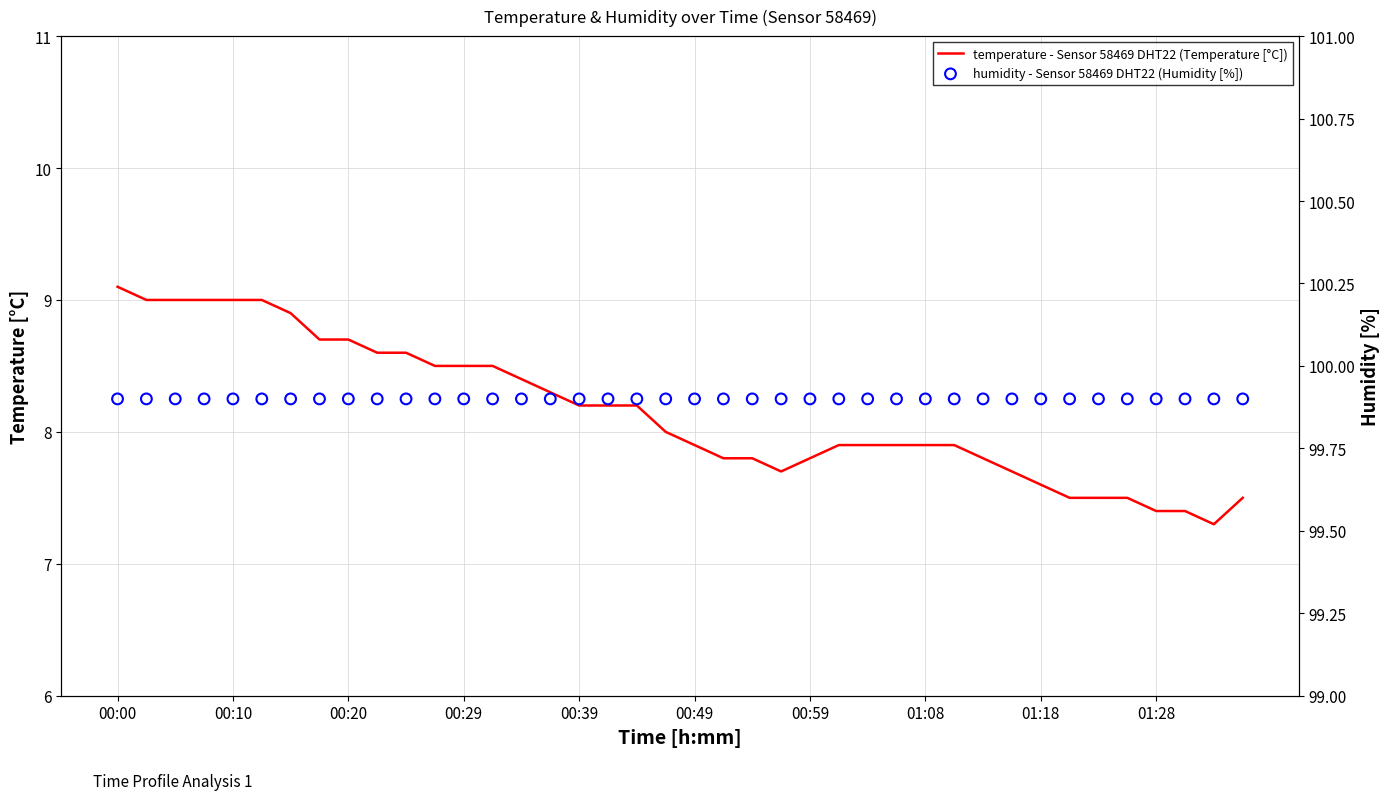

What are all the series names shown in the legend?

temperature - Sensor 58469 DHT22 (Temperature [°C]), humidity - Sensor 58469 DHT22 (Humidity [%])